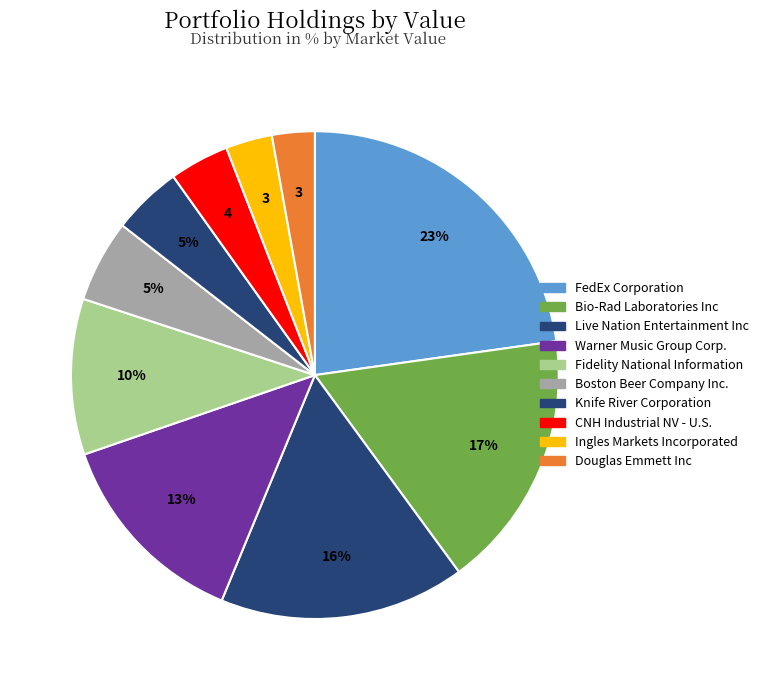

Is it true that Douglas Emmett Inc is 15% of the pie?

False